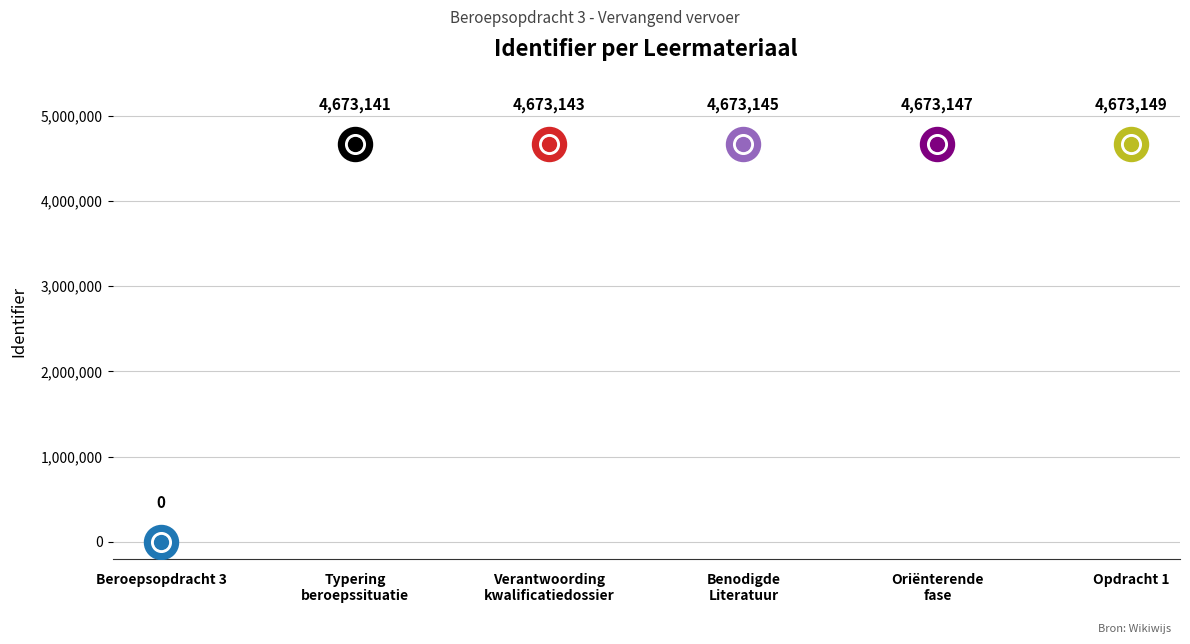

What is the change in value from Typering beroepssituatie to Benodigde Literatuur?

+4